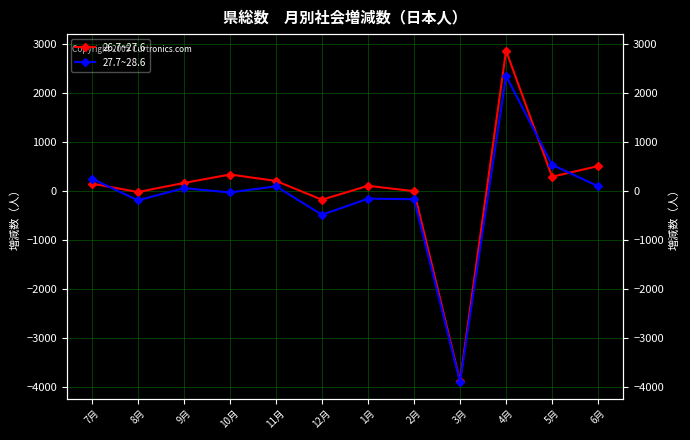

At which category is the sum across all series the highest?

4月